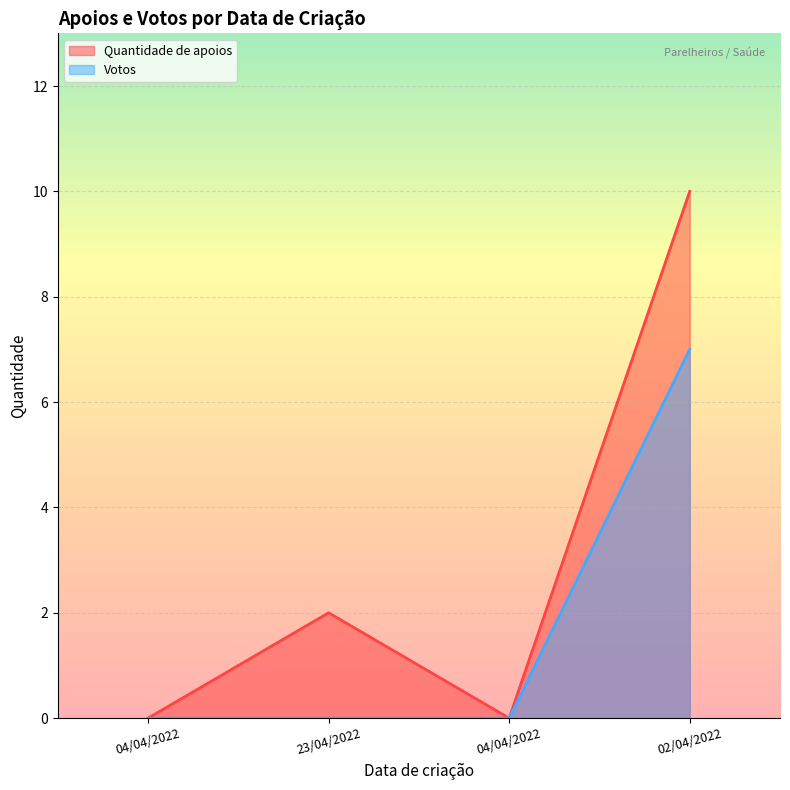

List the series in order of their peak value, lowest first.

Votos, Quantidade de apoios